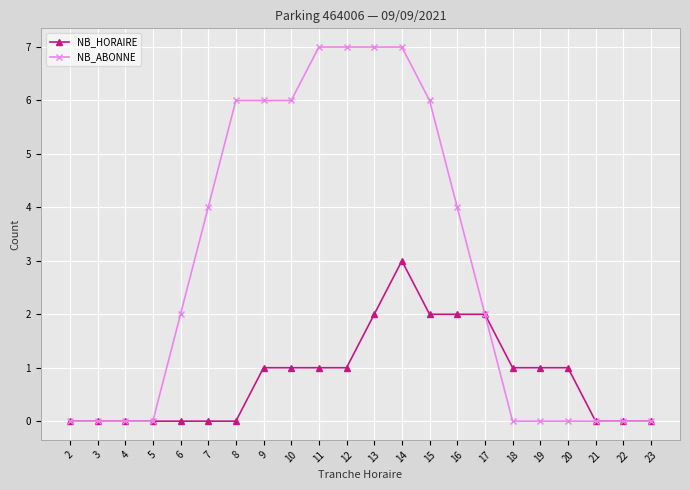

Rank the series by their maximum value, from highest to lowest.

NB_ABONNE, NB_HORAIRE